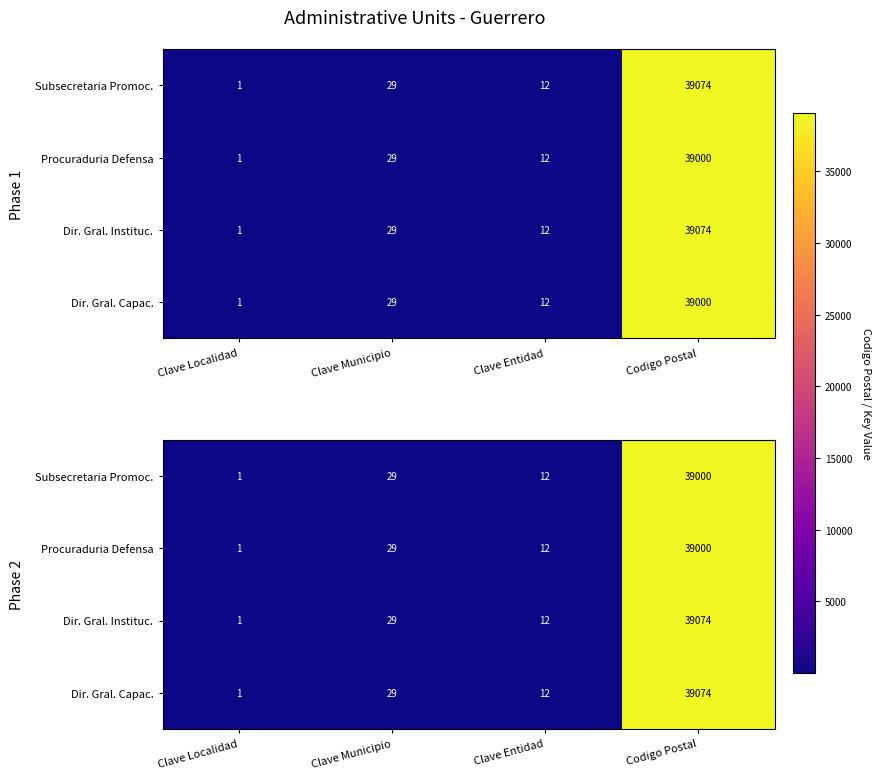

What is the sum of all Dir. Gral. Instituc. values?

39116